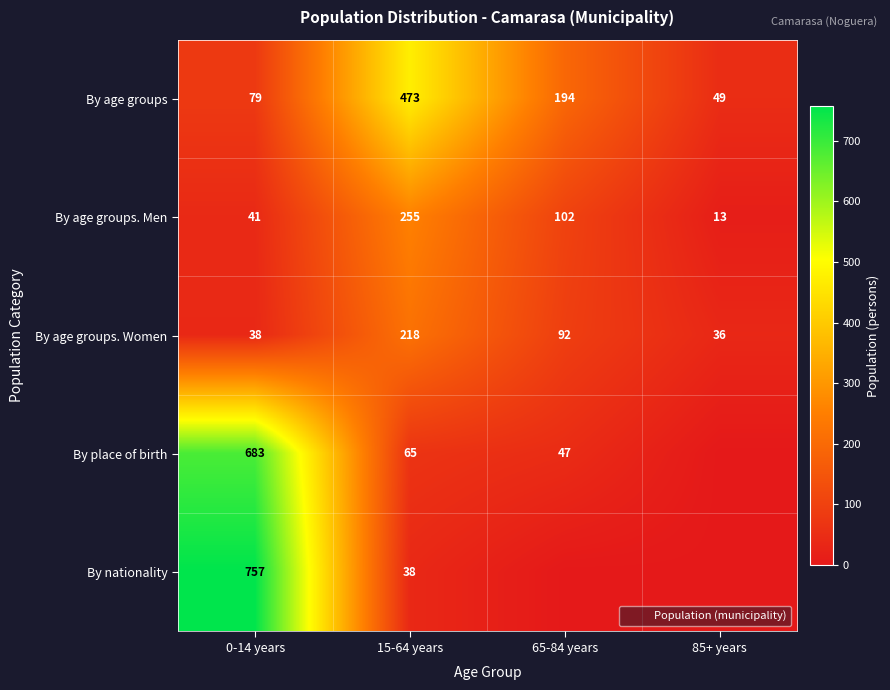

The value of By place of birth at 15-64 years is 22. True or false?

False